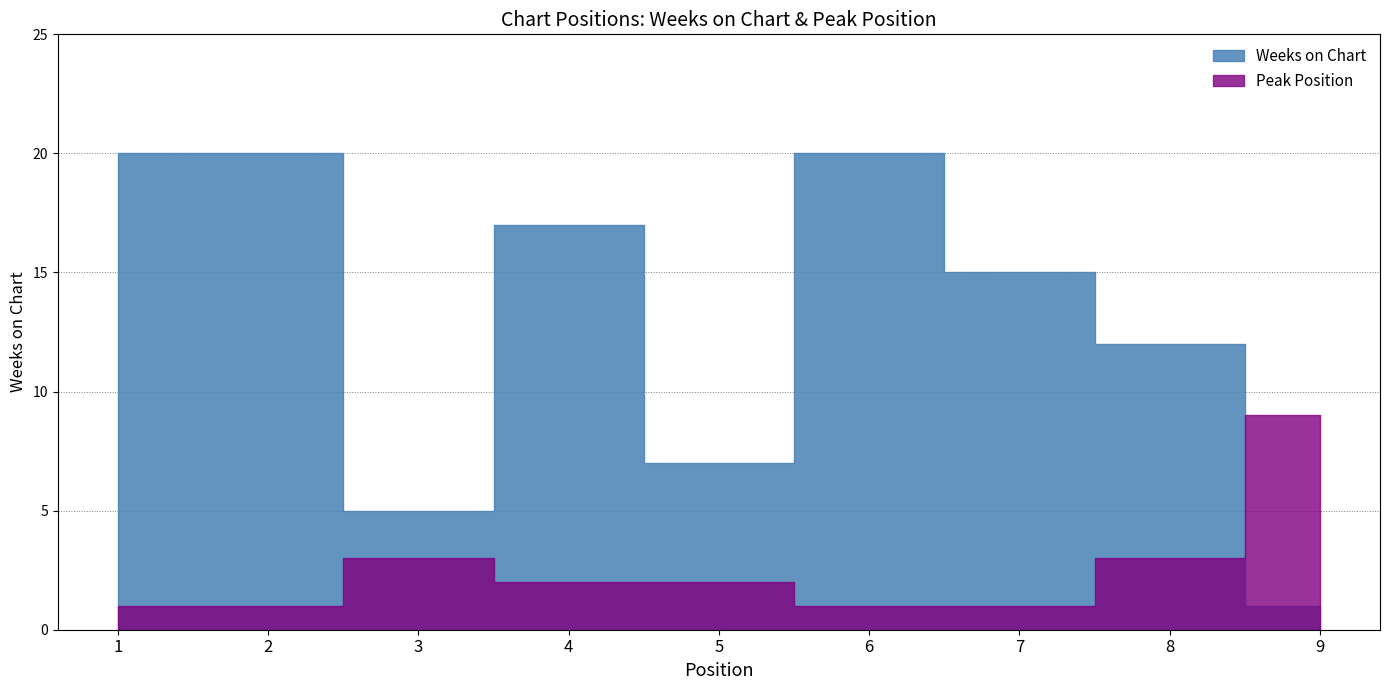

How many Peak Position values are between 1 and 3?

8